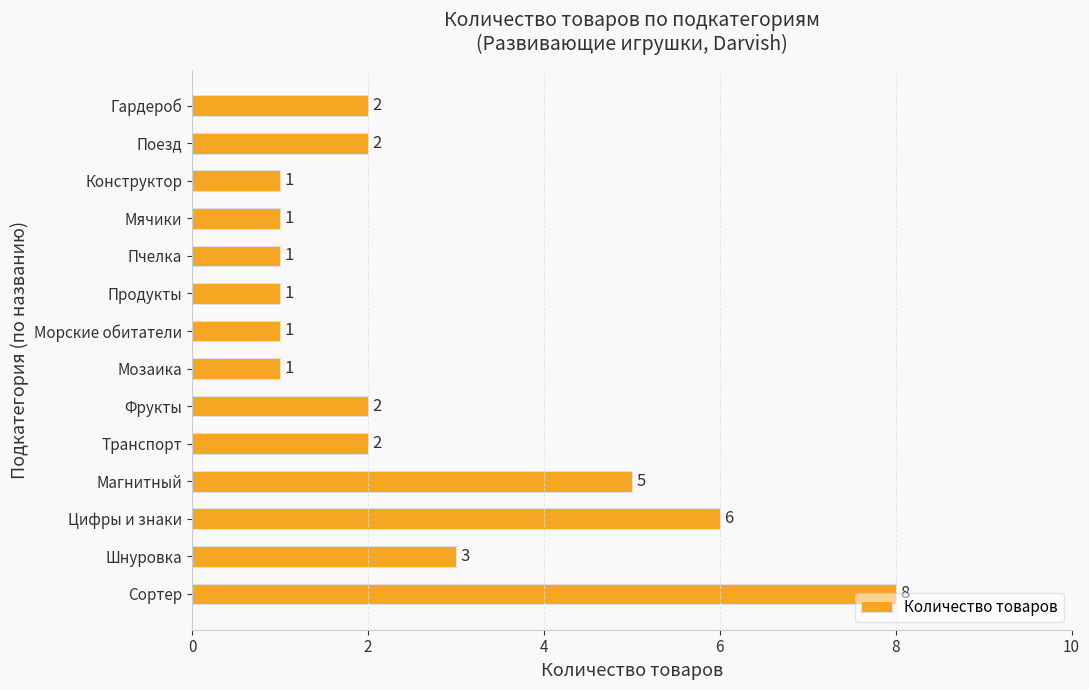

The chart shows a value of 3 at Поезд. True or false?

False